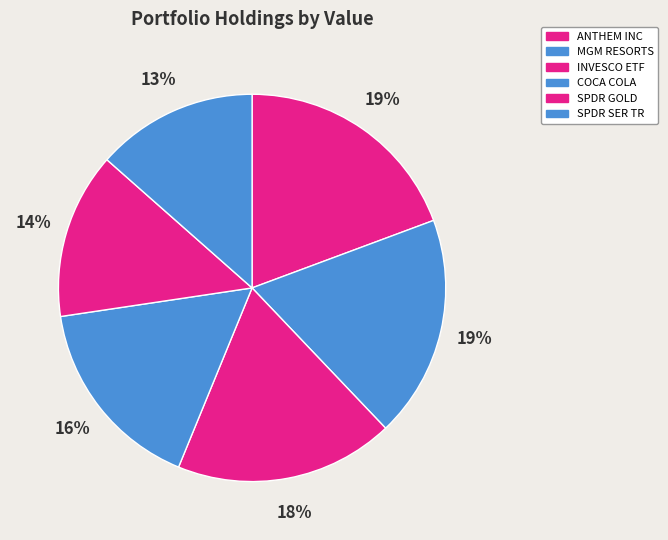

Count the number of slices in the pie.

6